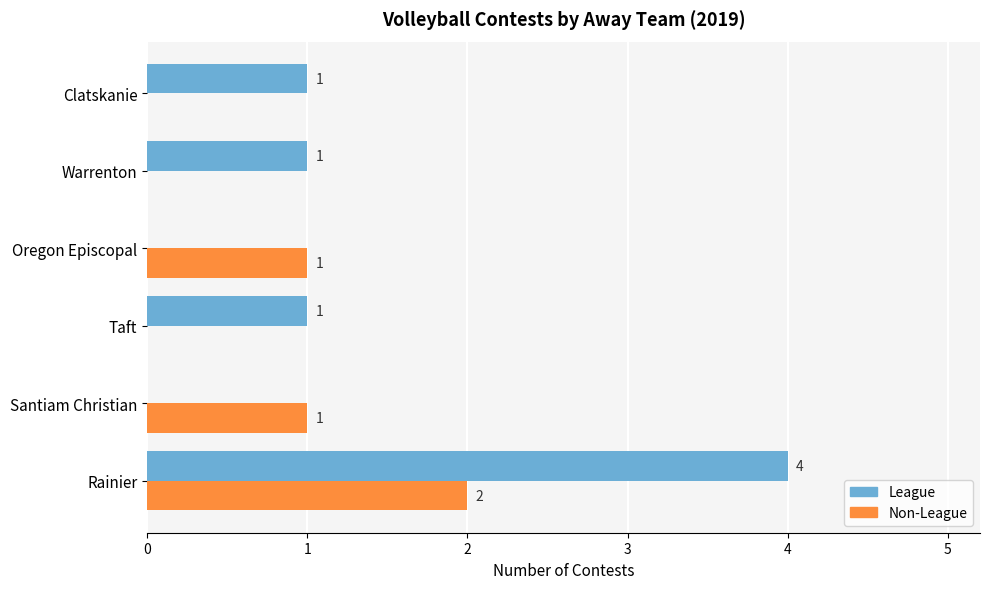

At which category does the chart reach its peak across all series?

Rainier